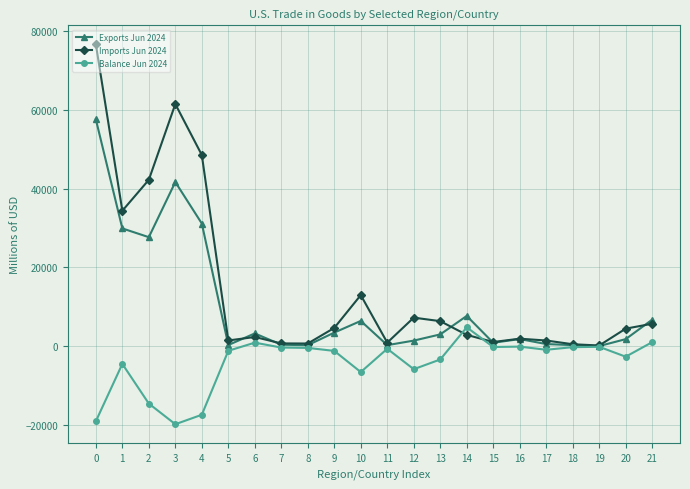

What is the maximum value for Imports Jun 2024?

76638